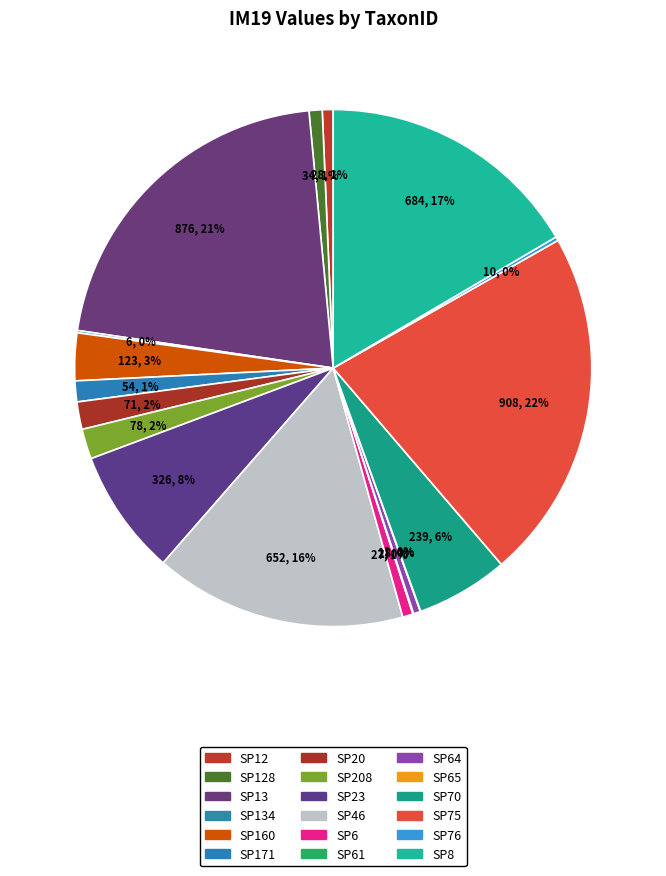

To the nearest percent, what is the difference between the largest and smallest slice percentages?

22%